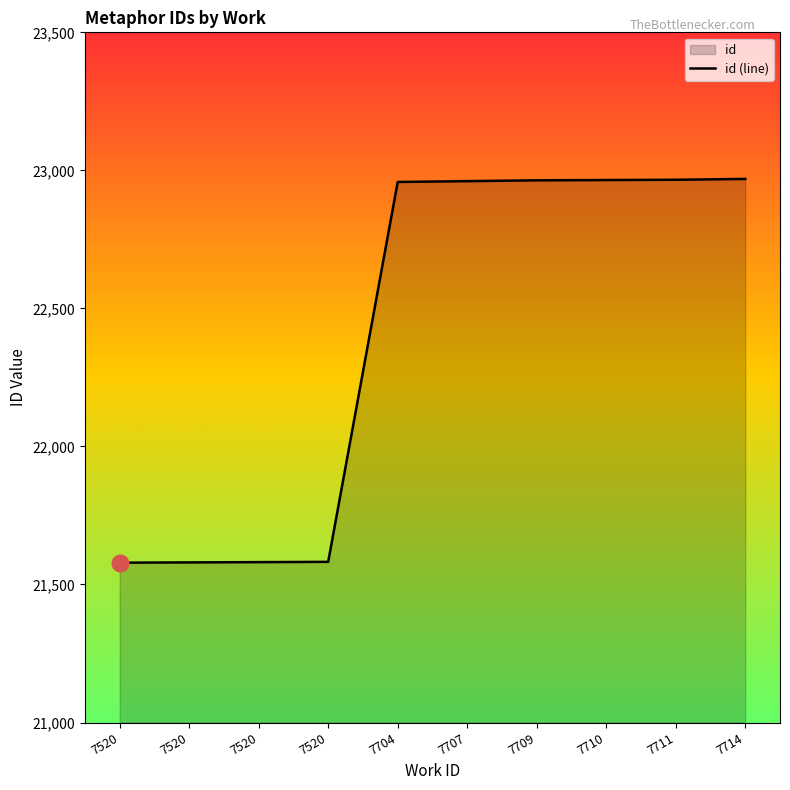

How many lines are shown in the chart?

1